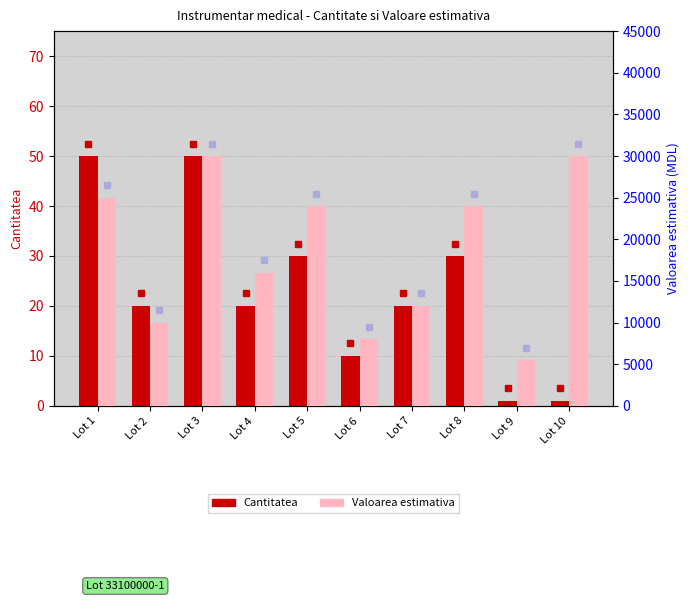

At how many categories does at least one series exceed 9495?

8